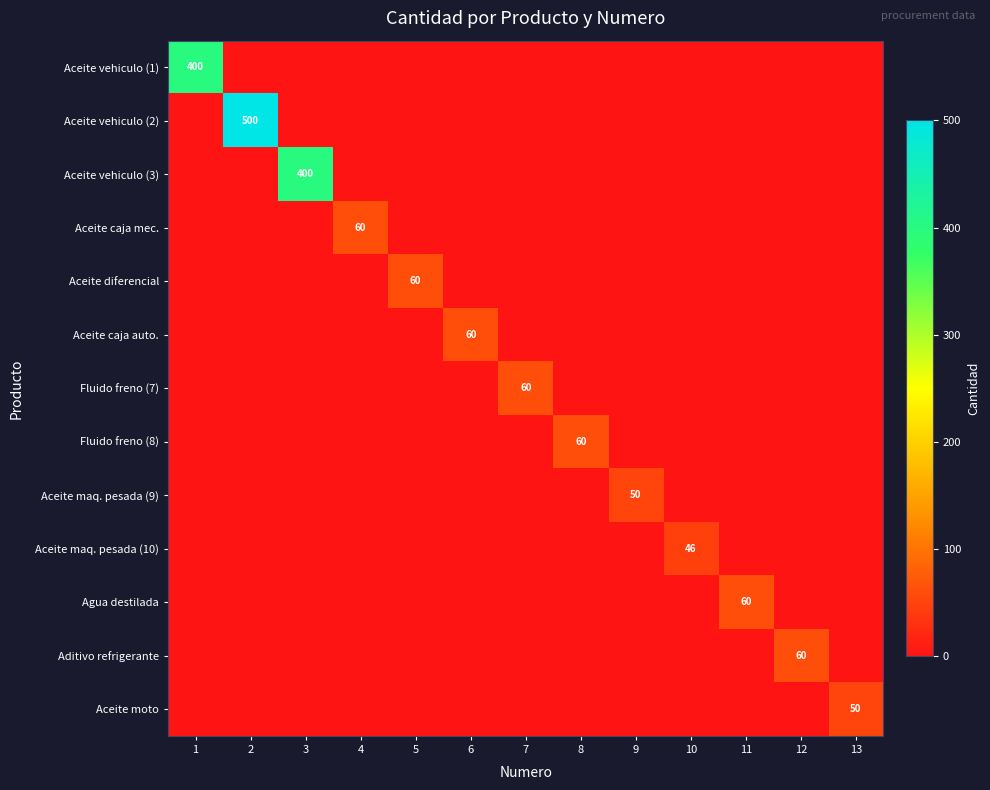

At which category is the sum across all series the highest?

2